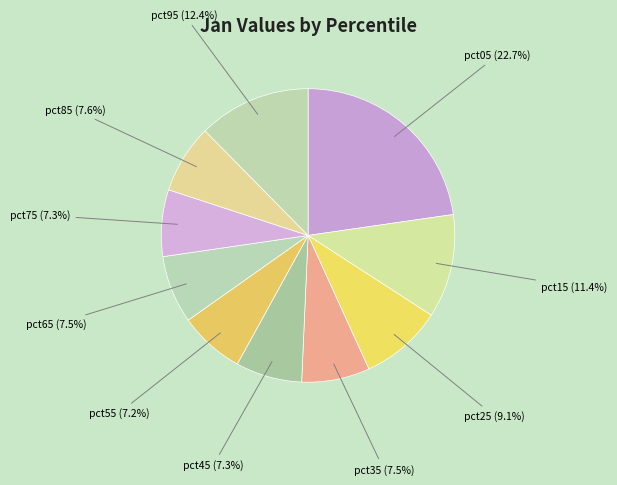

What is the ratio of the value at pct65 to the value at pct05?

0.3